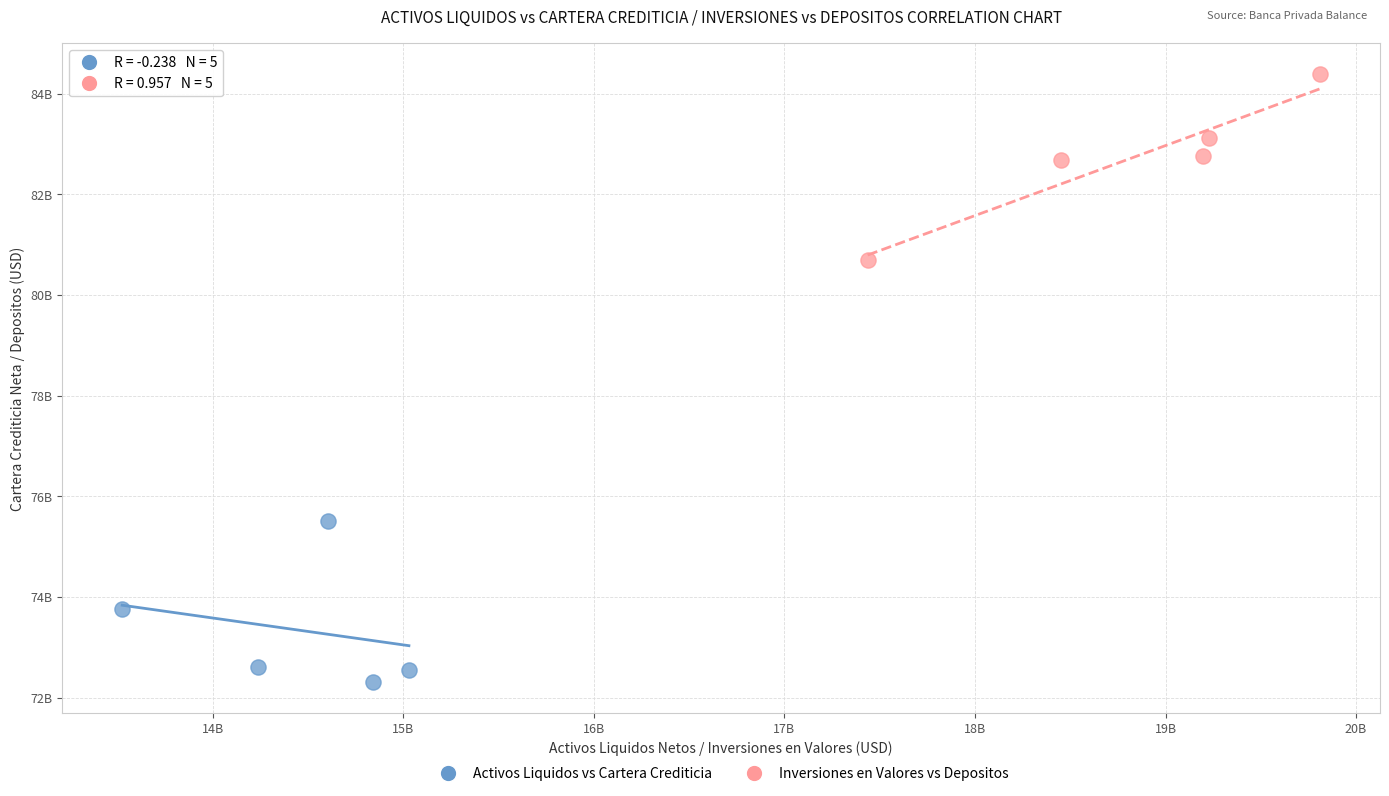

Which series has the widest spread of Y values?

Inversiones en Valores vs Depositos